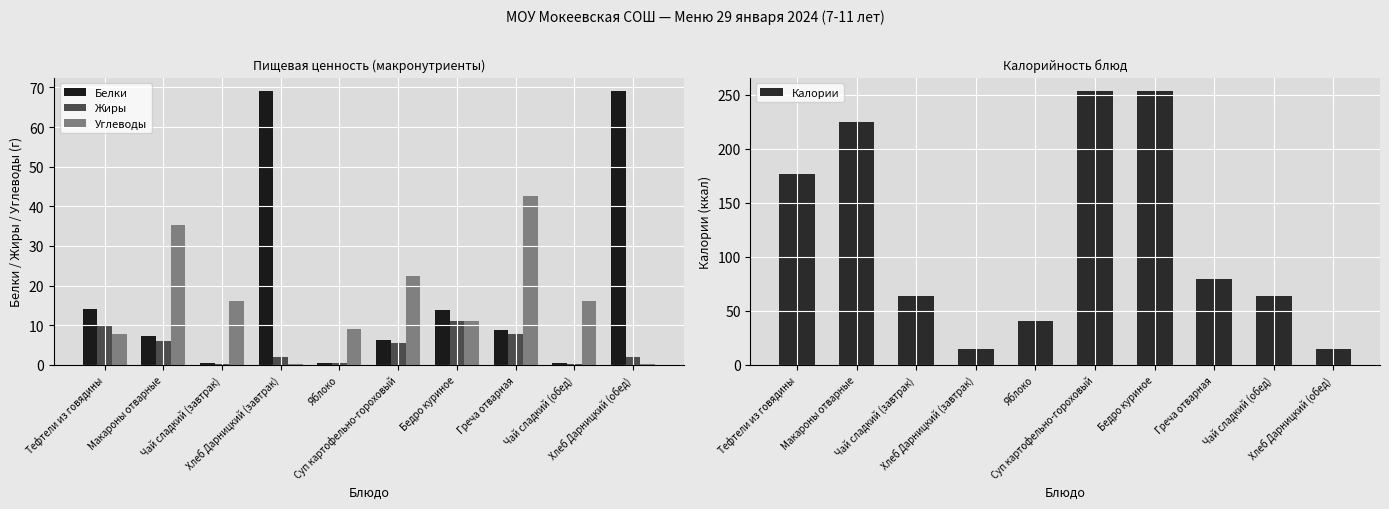

What is the highest value of the Углеводы series?

42.6